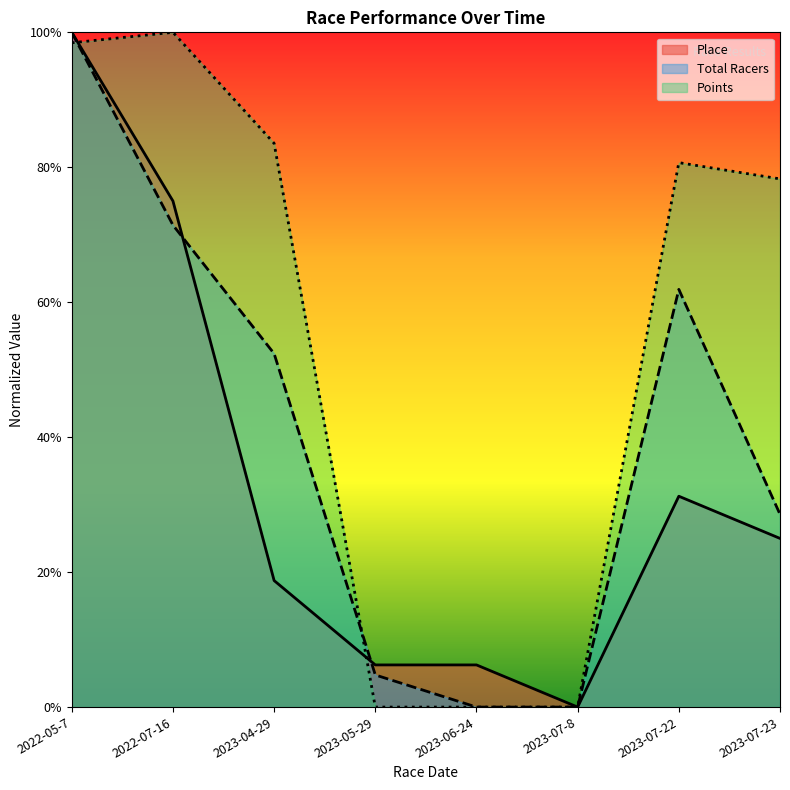

Which series has the widest spread of values?

Place